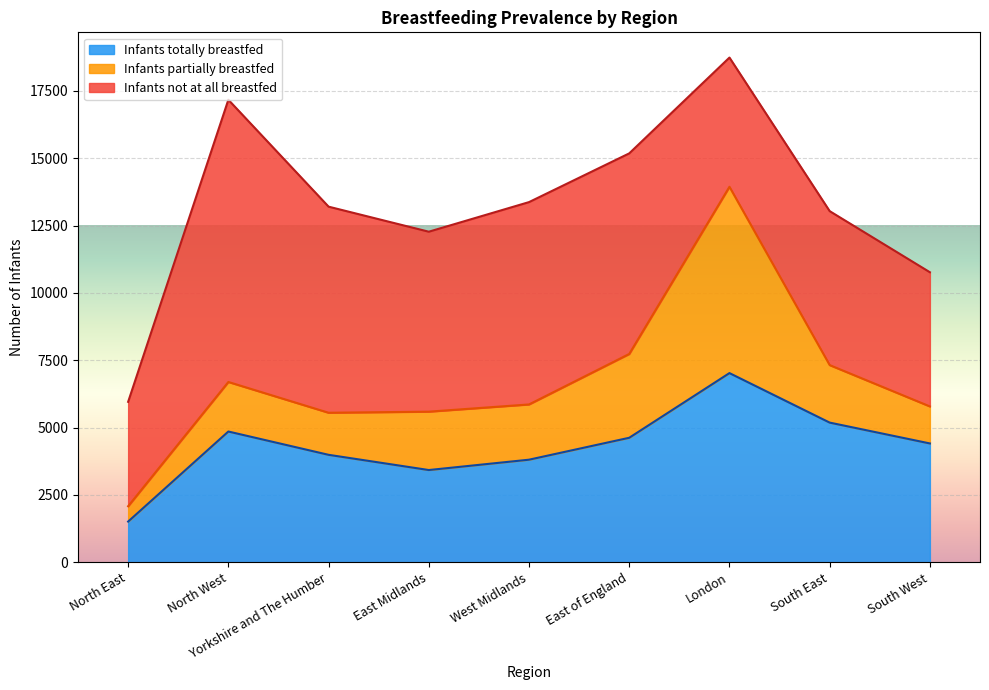

How many lines are shown in the chart?

3